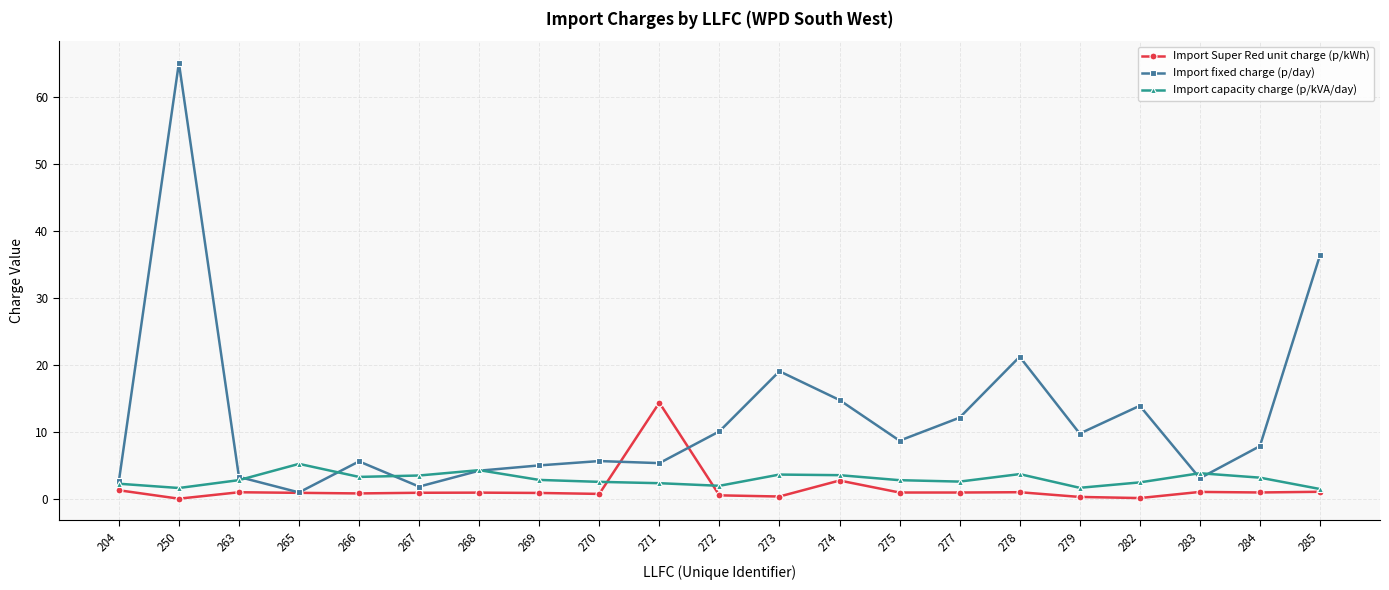

What is the total value across all series at 275?

12.4